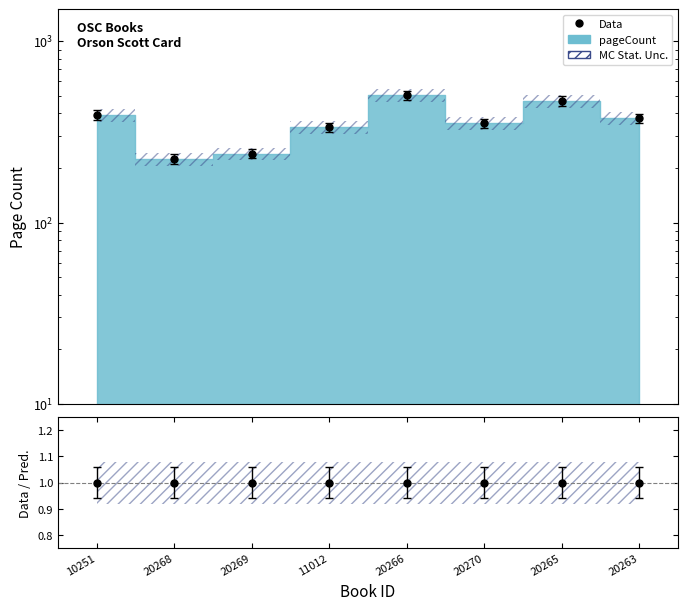

What is the smallest value displayed?

224